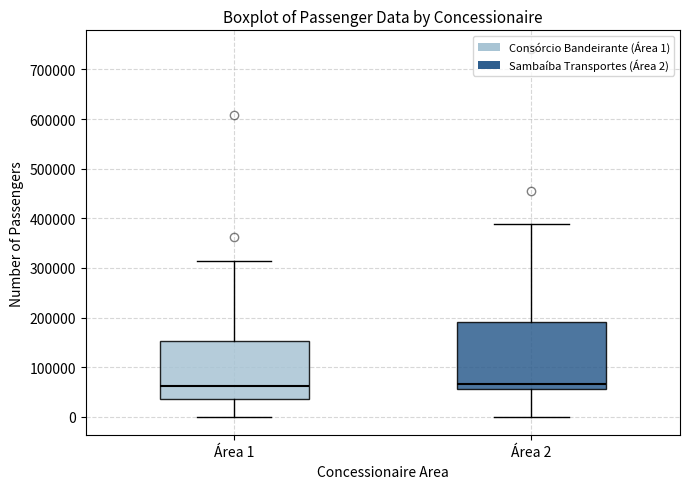

Where is the upper edge of the box for Área 2 on the y-axis? The values are not printed on the chart, so give them approximately, as read against the axis.

190000